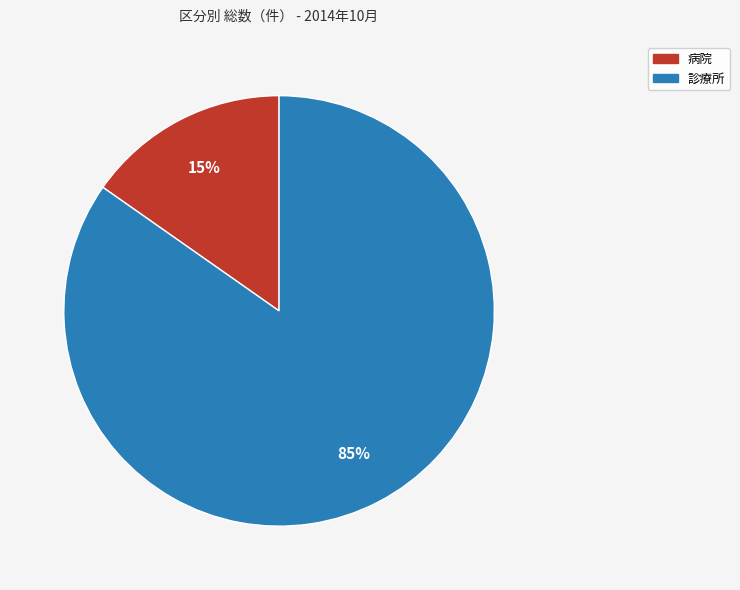

True or false: 病院 accounts for 15% of the total.

True